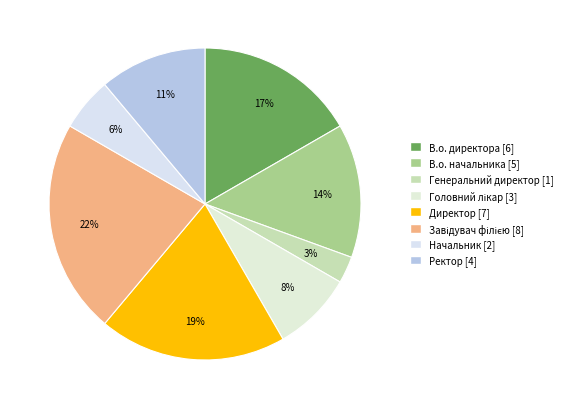

Which slice is the largest?

Завідувач філією